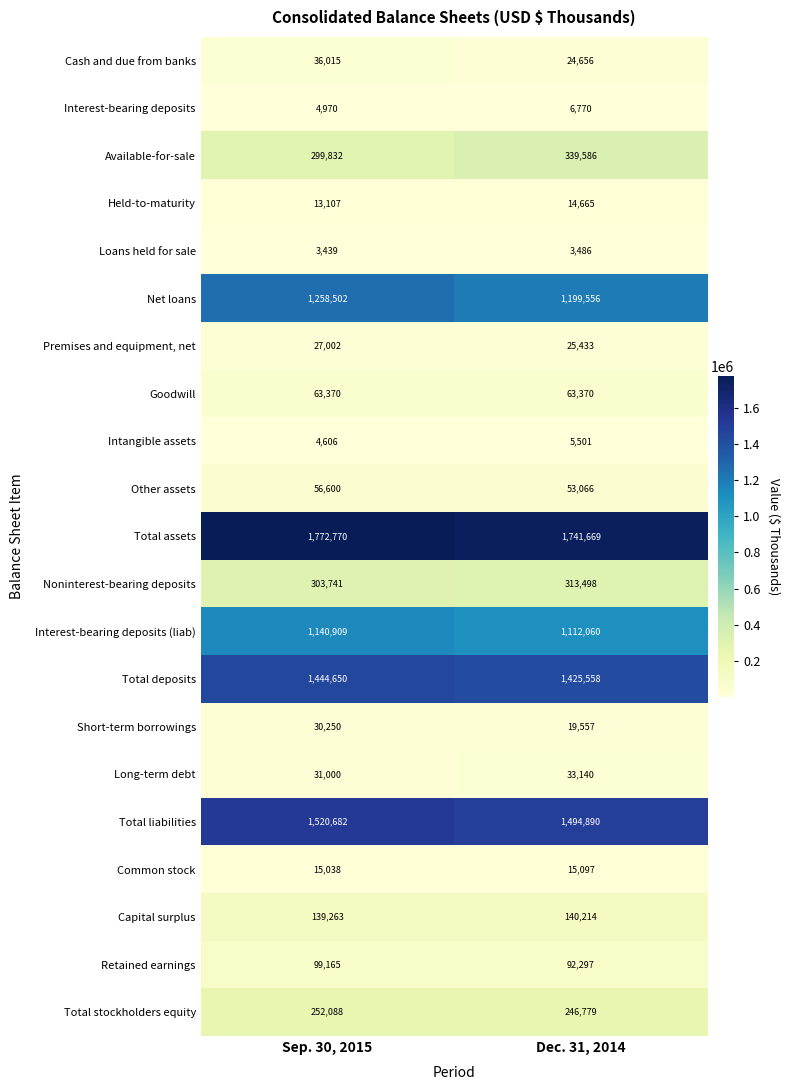

What is the greatest value displayed?

1772770